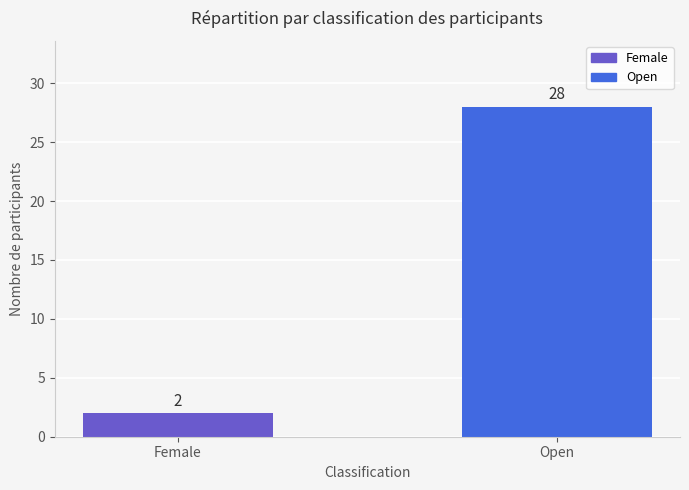

Does the chart contain stacked bars?

No